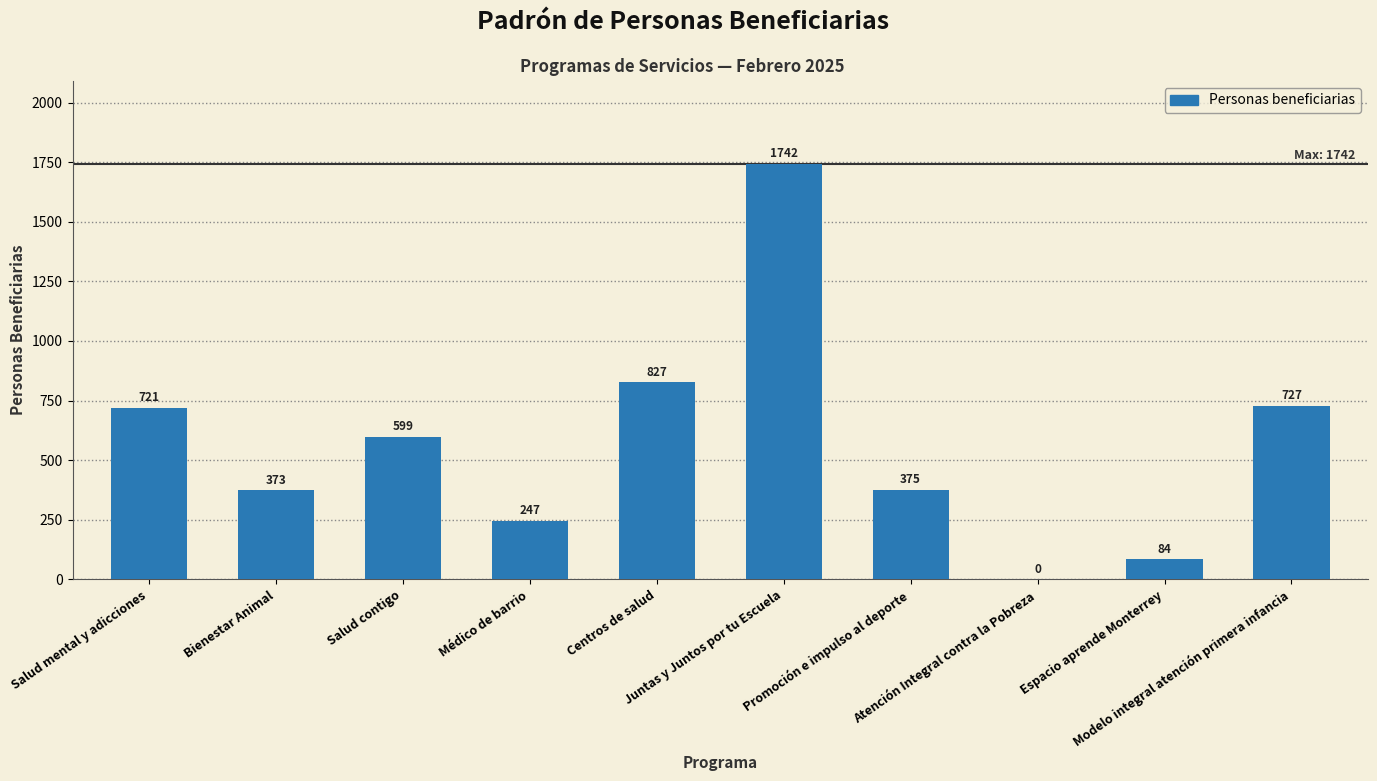

What is the maximum value shown in the chart?

1742